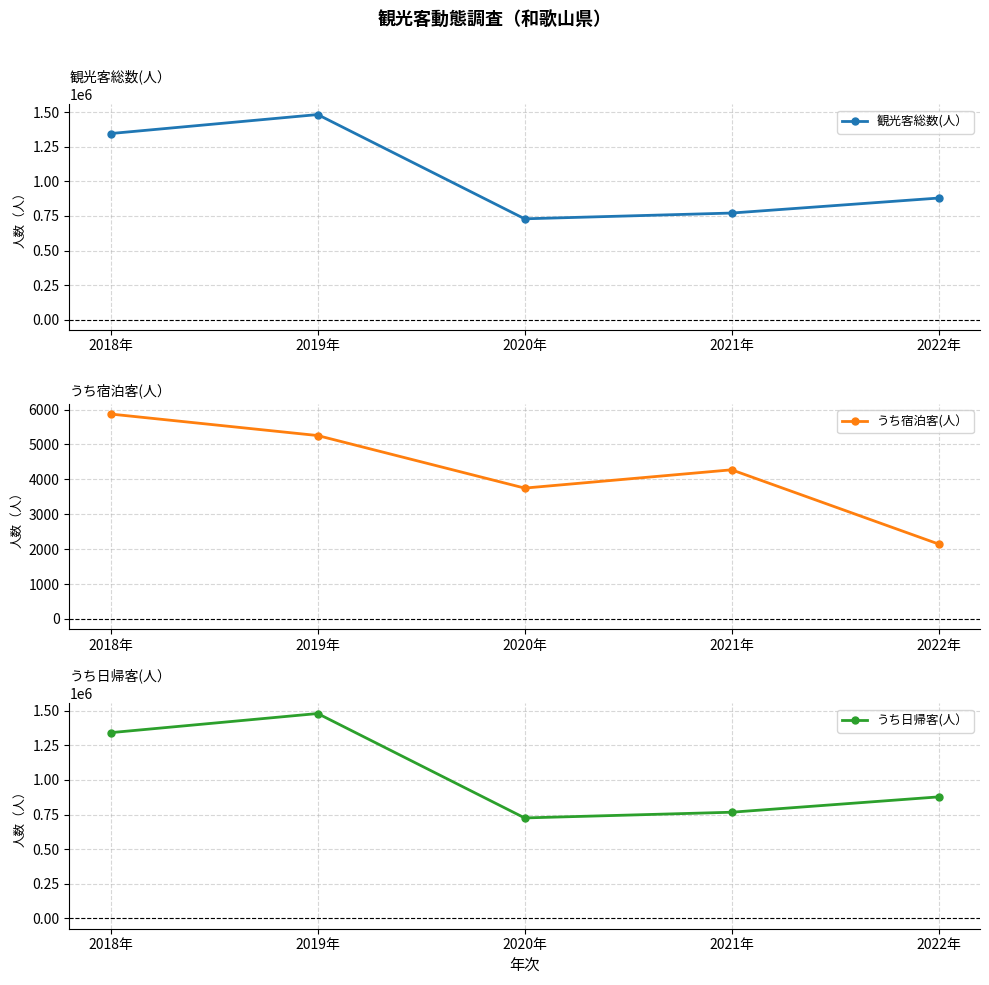

Reading left to right, what are all the values shown in this chart?

観光客総数(人）: 2018年=1347447	2019年=1484976	2020年=729589	2021年=771384	2022年=880042
うち宿泊客(人）: 2018年=5870	2019年=5254	2020年=3749	2021年=4273	2022年=2147
うち日帰客(人）: 2018年=1341577	2019年=1479722	2020年=725840	2021年=767111	2022年=877895